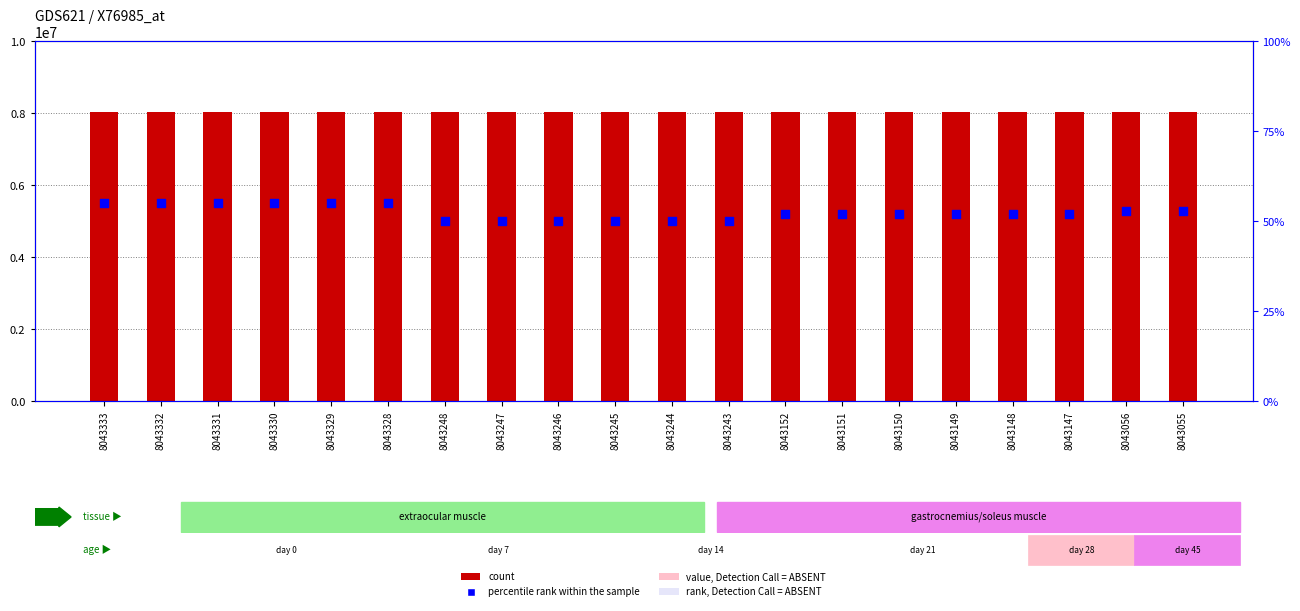

What is the total value across all series at 8043151?

8043203